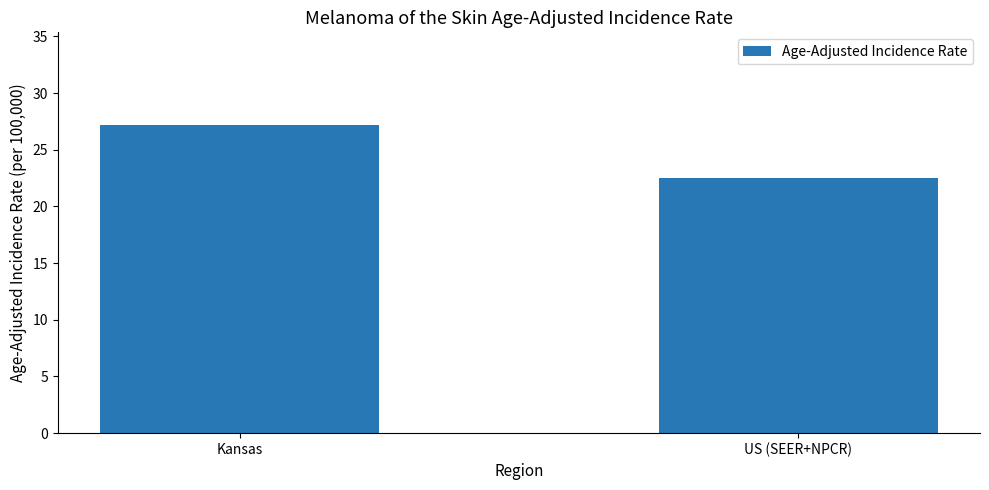

What is the sum of all values?

49.7